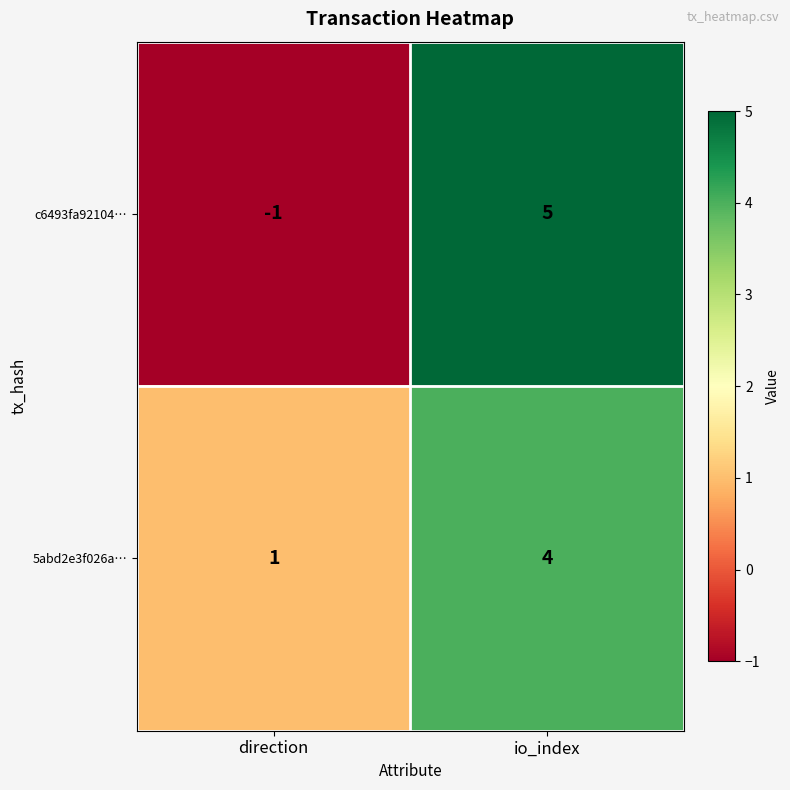

The value of 5abd2e3f026a… at direction is 2. True or false?

False